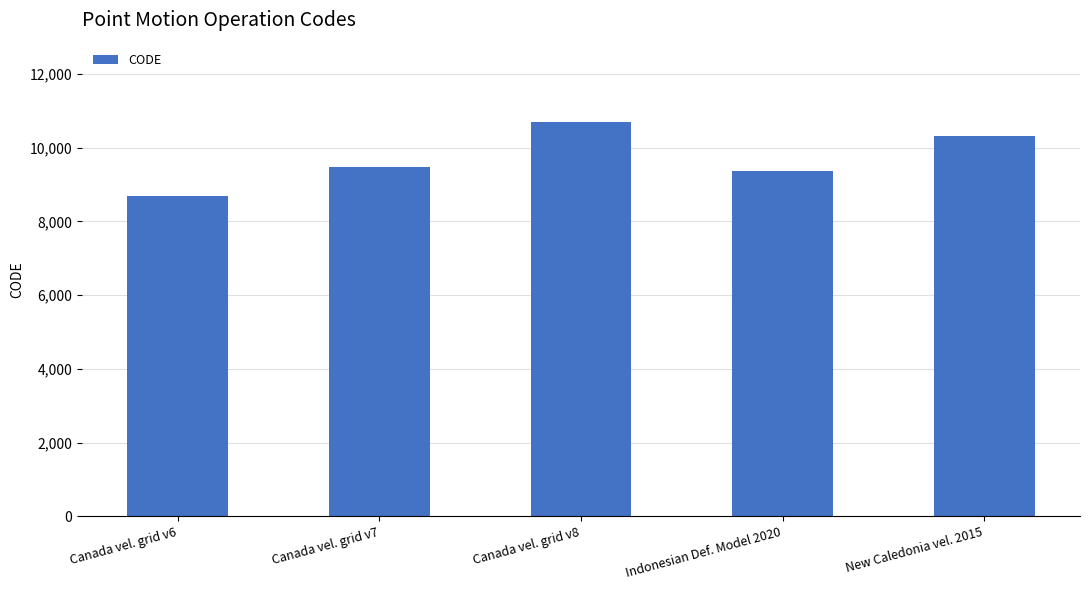

What is the difference between the maximum and minimum values?

2031